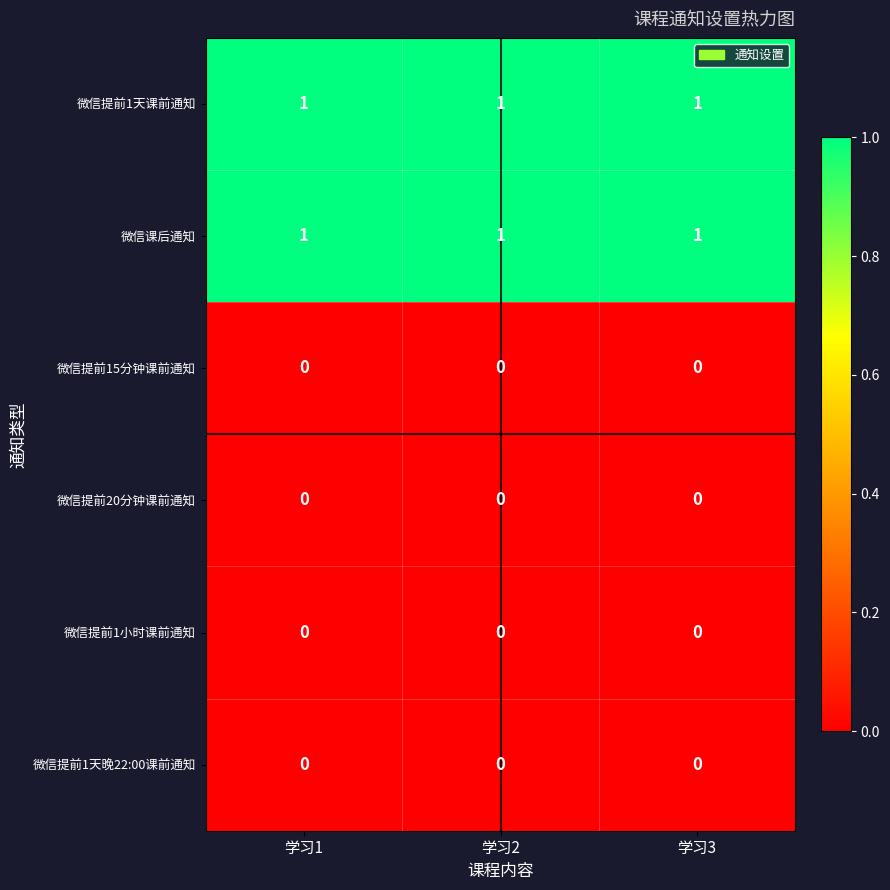

At how many categories does at least one series exceed 0?

3